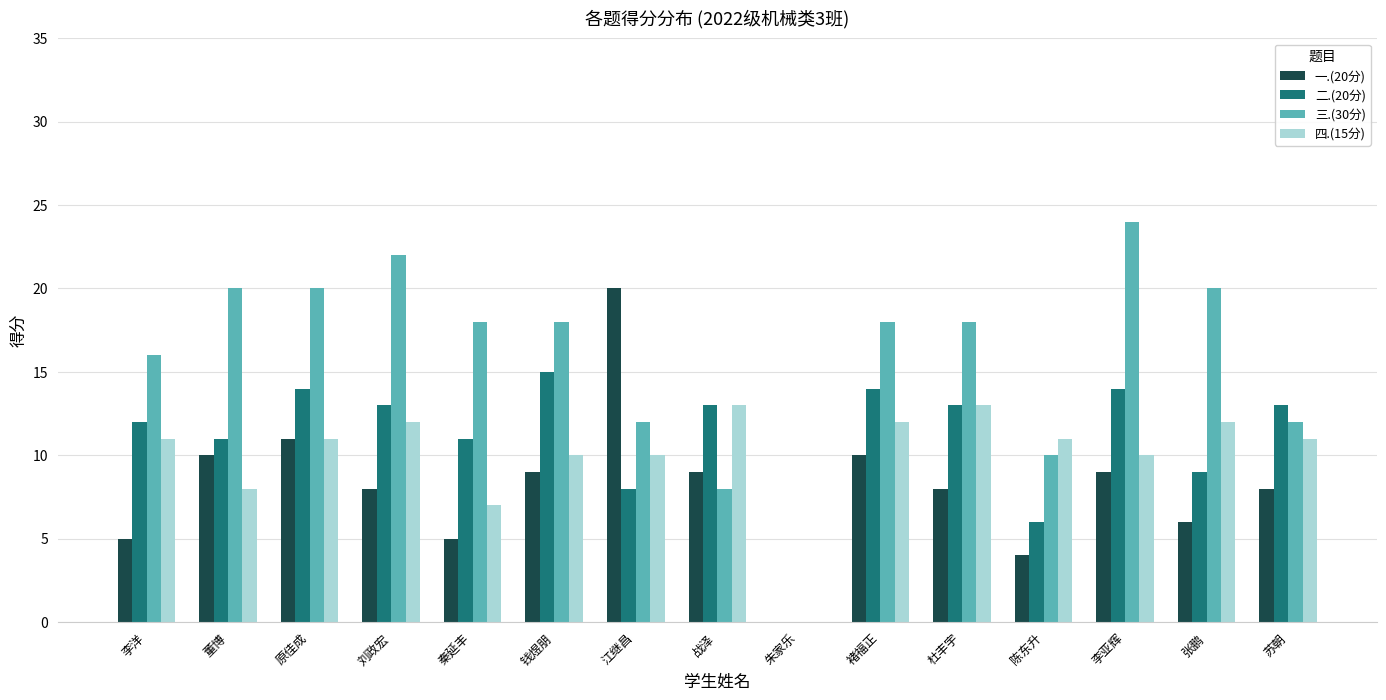

The 二.(20分) series shows 6 at 陈东升. True or false?

True